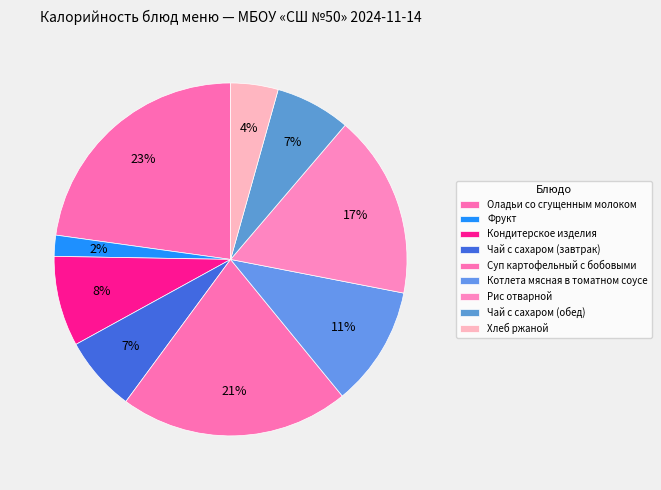

Does Суп картофельный с бобовыми account for over 50% of the chart?

No